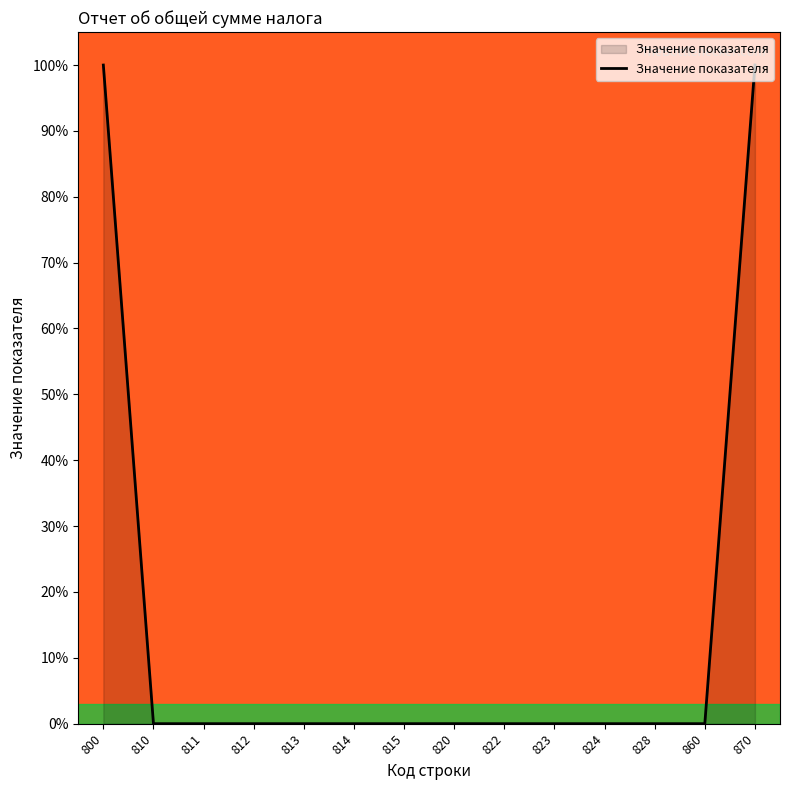

What is the greatest value displayed?

100.0